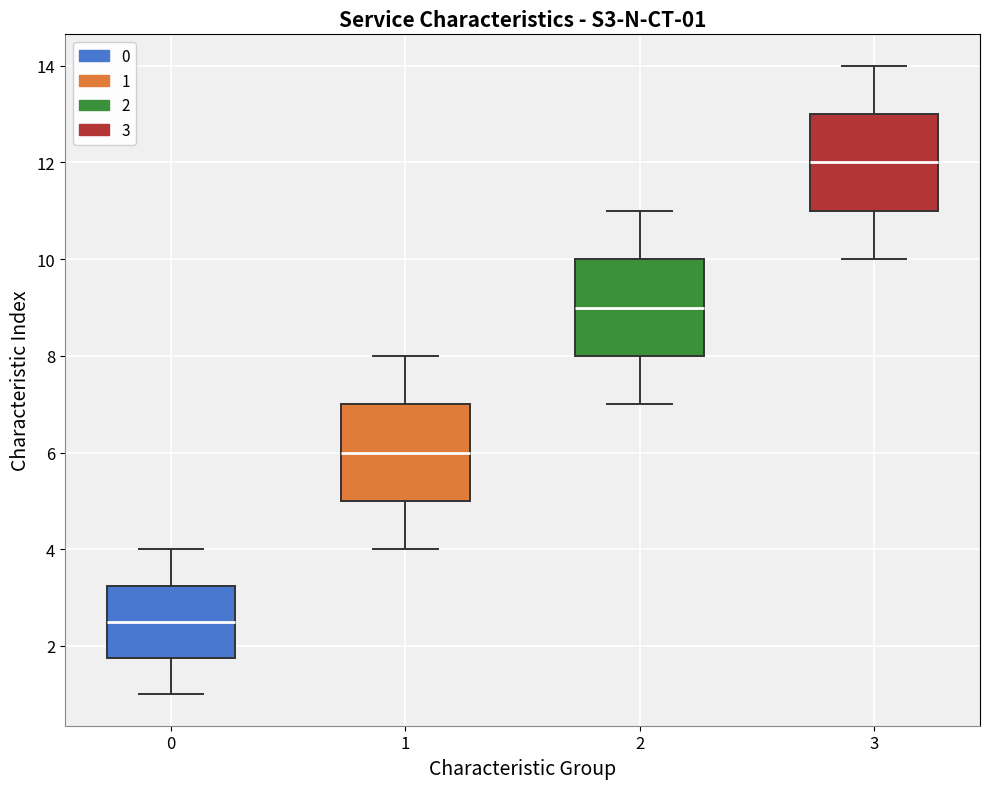

Which box's median line is the highest?

3